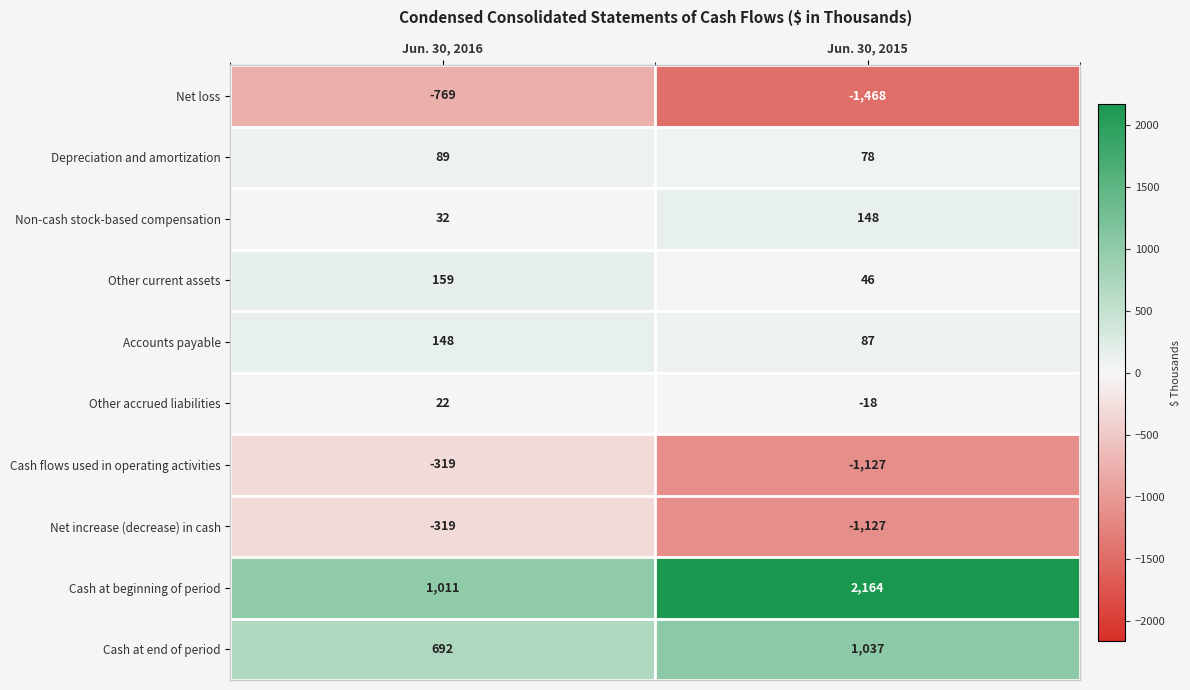

What is the difference between the highest and lowest values at Jun. 30, 2016?

1780